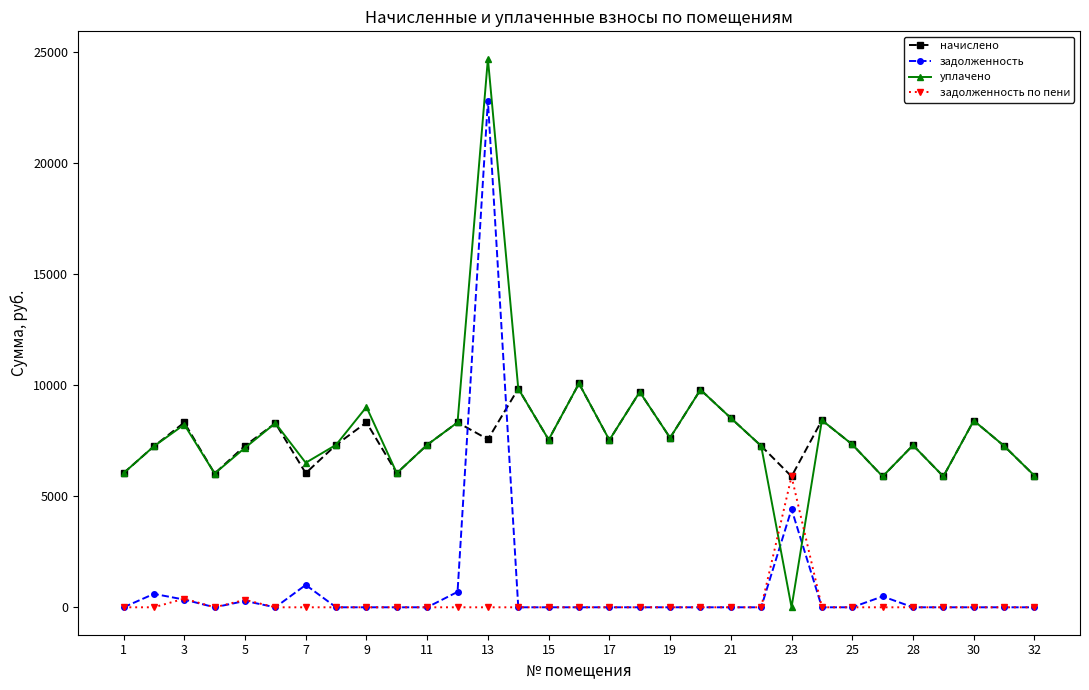

What is the highest value of the уплачено series?

24714.6